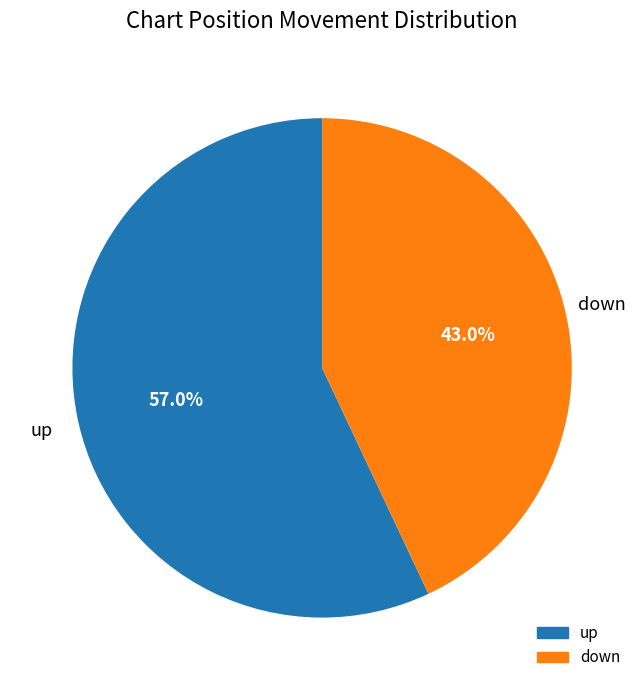

Which slice represents more than half of the pie?

up